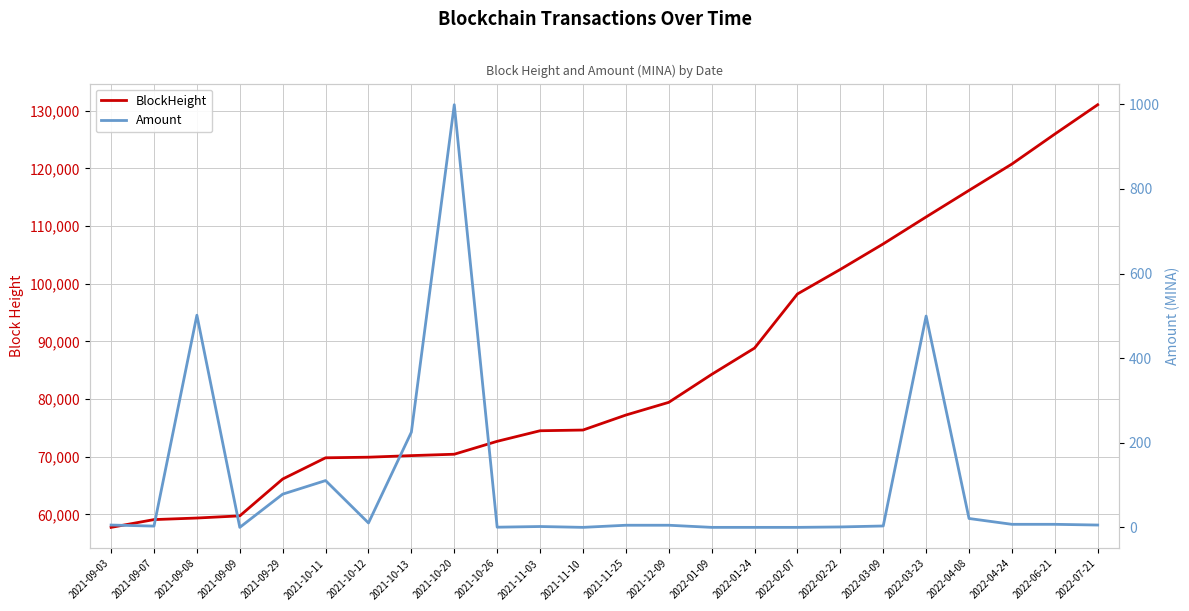

How many lines are shown in the chart?

2